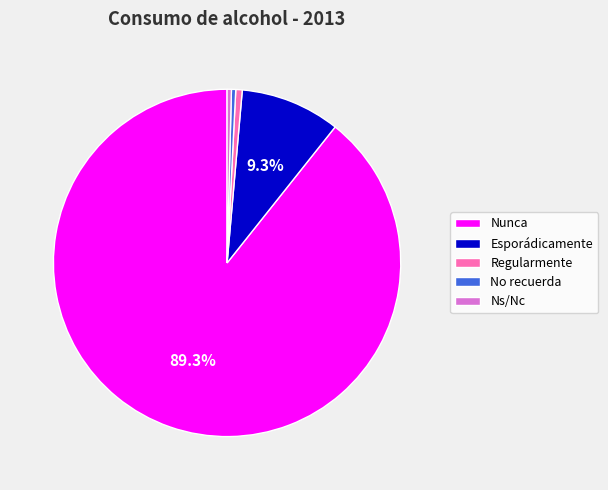

What is the ratio of the value at Regularmente to the value at Esporádicamente?

0.1